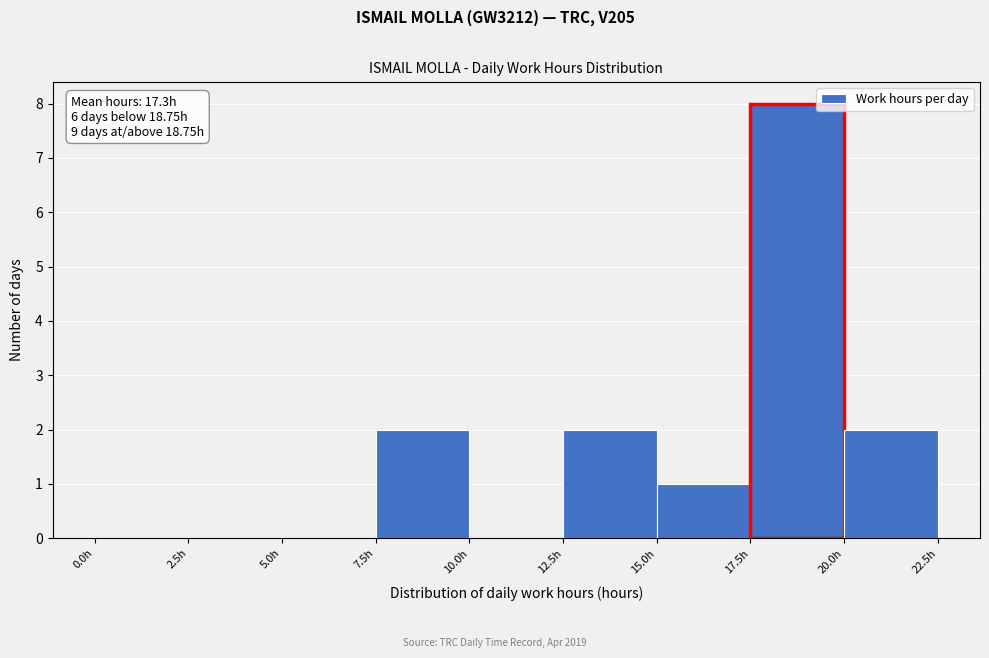

Which range on the x-axis has the tallest bar?

17.5 to 20.0